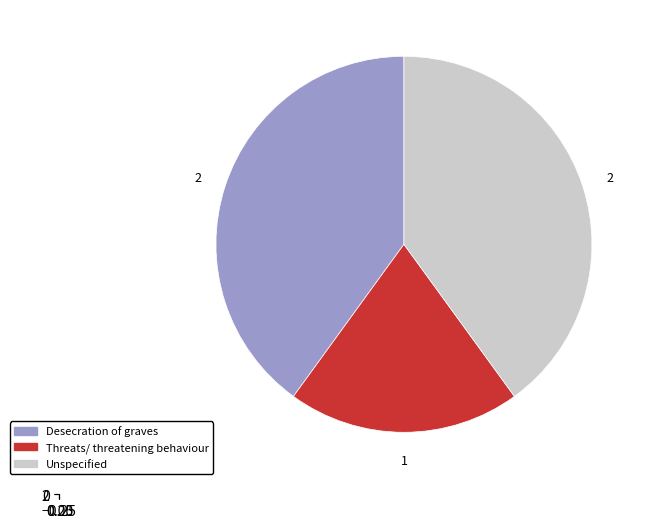

Which slice is the smallest?

Threats/ threatening behaviour